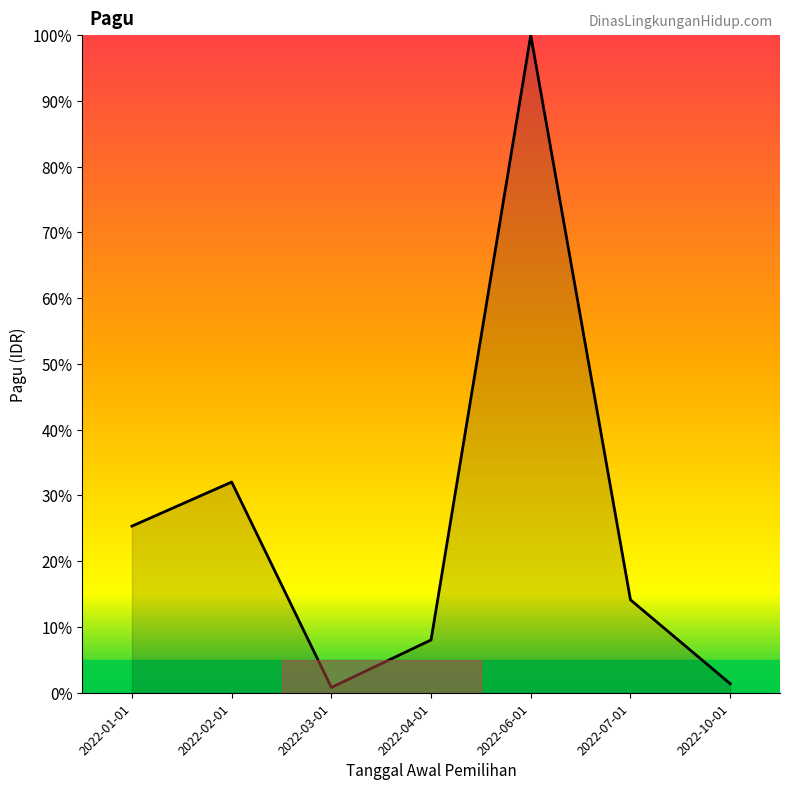

How many interior local valleys (lower than both neighbors) does the data have?

1